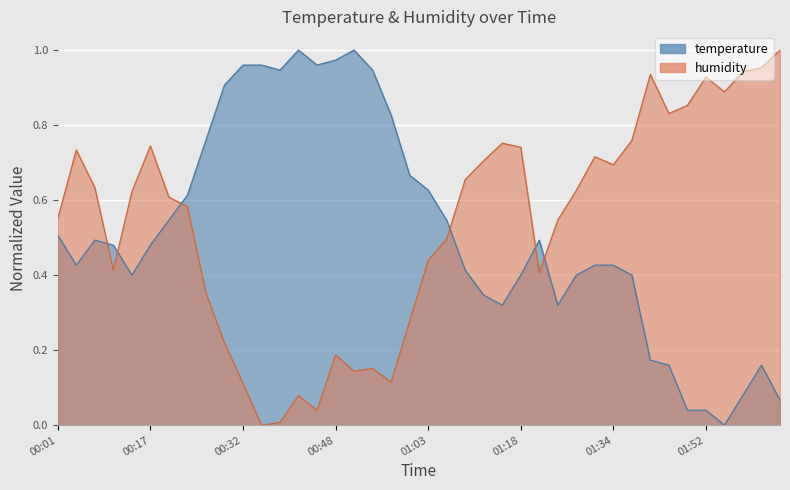

Reading right to left, transcribe all the data shown in this chart.

temperature: 0.1	0.2	0.1	0.0	0.0	0.0	0.2	0.2	0.4	0.4	0.4	0.4	0.3	0.5	0.4	0.3	0.3	0.4	0.5	0.6	0.7	0.8	0.9	1.0	1.0	1.0	1.0	0.9	1.0	1.0	0.9	0.8	0.6	0.5	0.5	0.4	0.5	0.5	0.4	0.5
humidity: 1.0	1.0	0.9	0.9	0.9	0.9	0.8	0.9	0.8	0.7	0.7	0.6	0.5	0.4	0.7	0.8	0.7	0.7	0.5	0.4	0.3	0.1	0.2	0.1	0.2	0.0	0.1	0.0	0.0	0.1	0.2	0.4	0.6	0.6	0.7	0.6	0.4	0.6	0.7	0.6